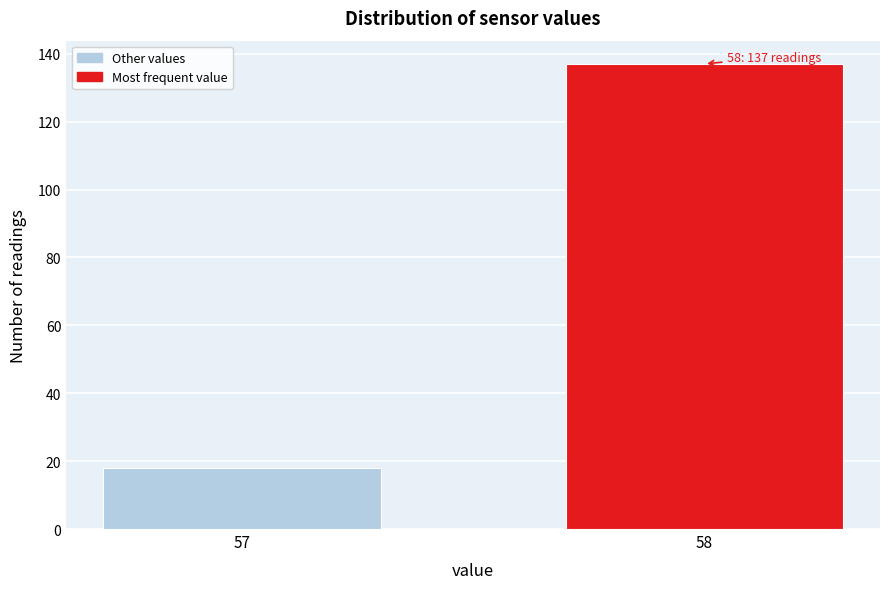

Reading left to right, extract all data points from this chart.

18	137